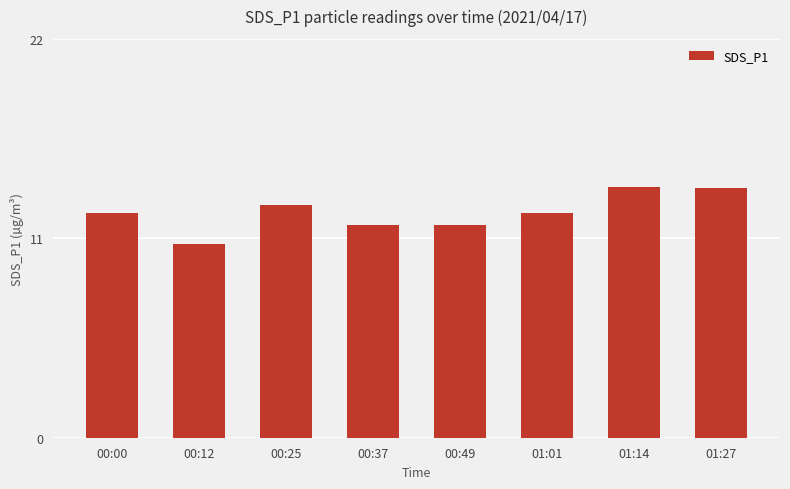

Where does the data first go above 12?

00:00